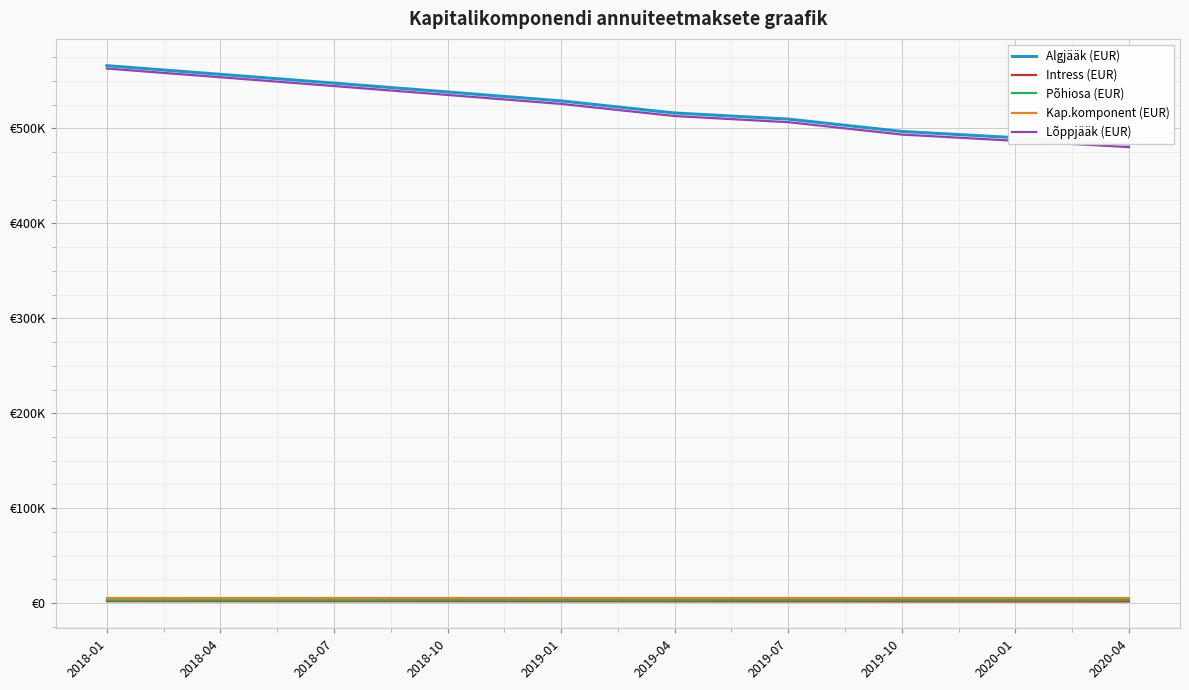

The Põhiosa (EUR) series shows 3967.6 at 2018-01. True or false?

False